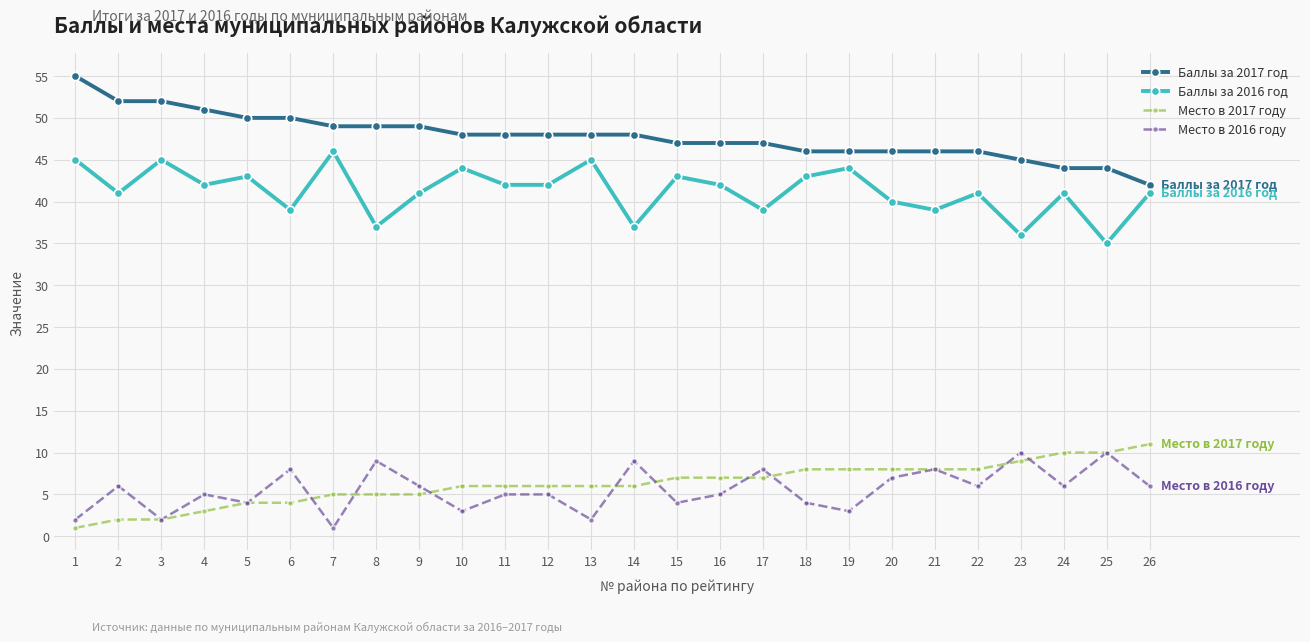

True or false: Баллы за 2016 год and Баллы за 2017 год intersect in this chart.

False